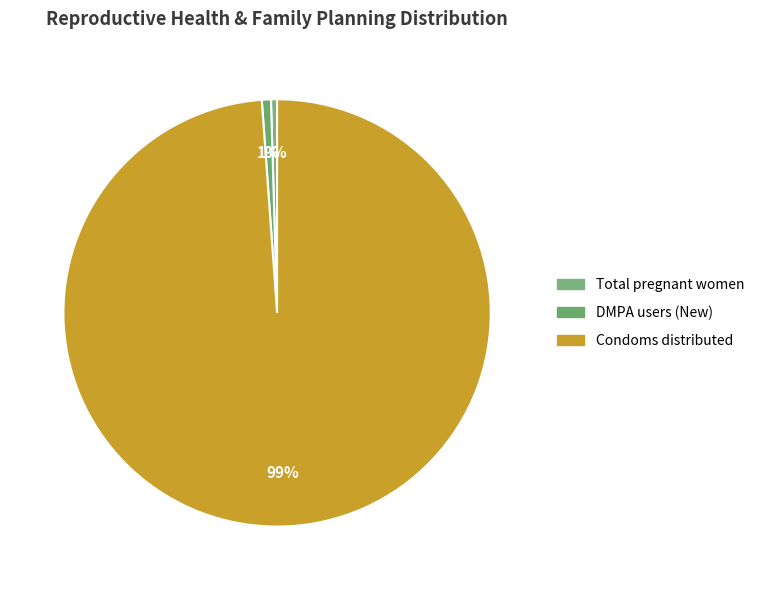

How many segments does this pie chart have?

3